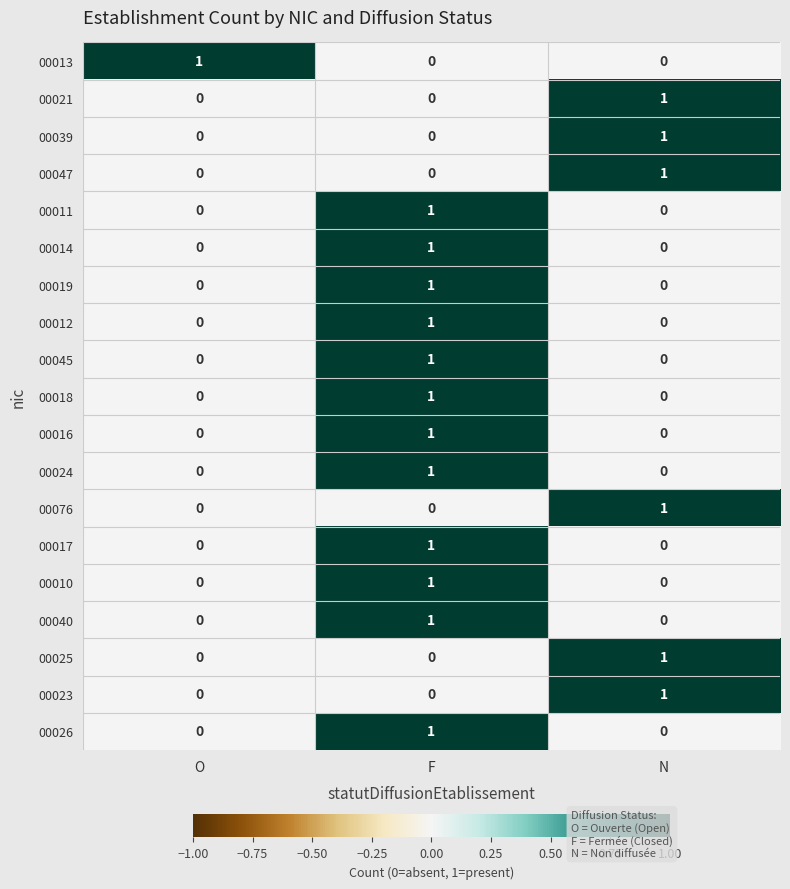

How many 00047 values are between 0 and 1?

3